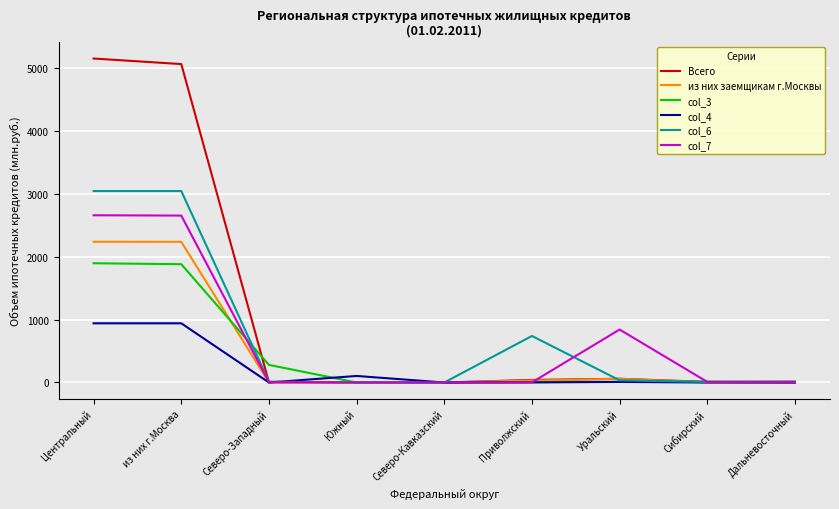

Which series has the largest range (max minus min)?

Всего